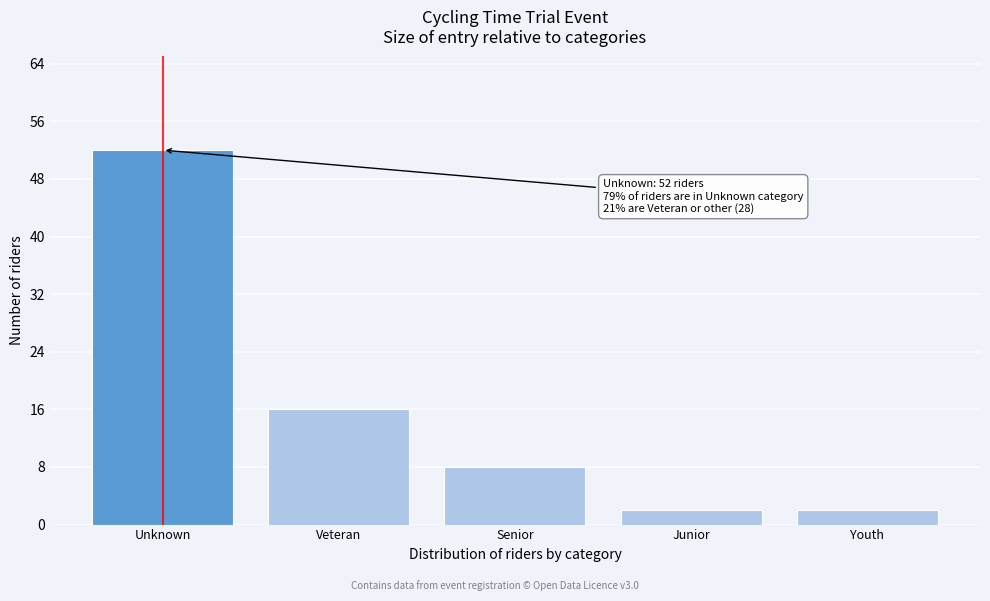

Reading left to right, what are all the values shown in this chart?

52	16	8	2	2